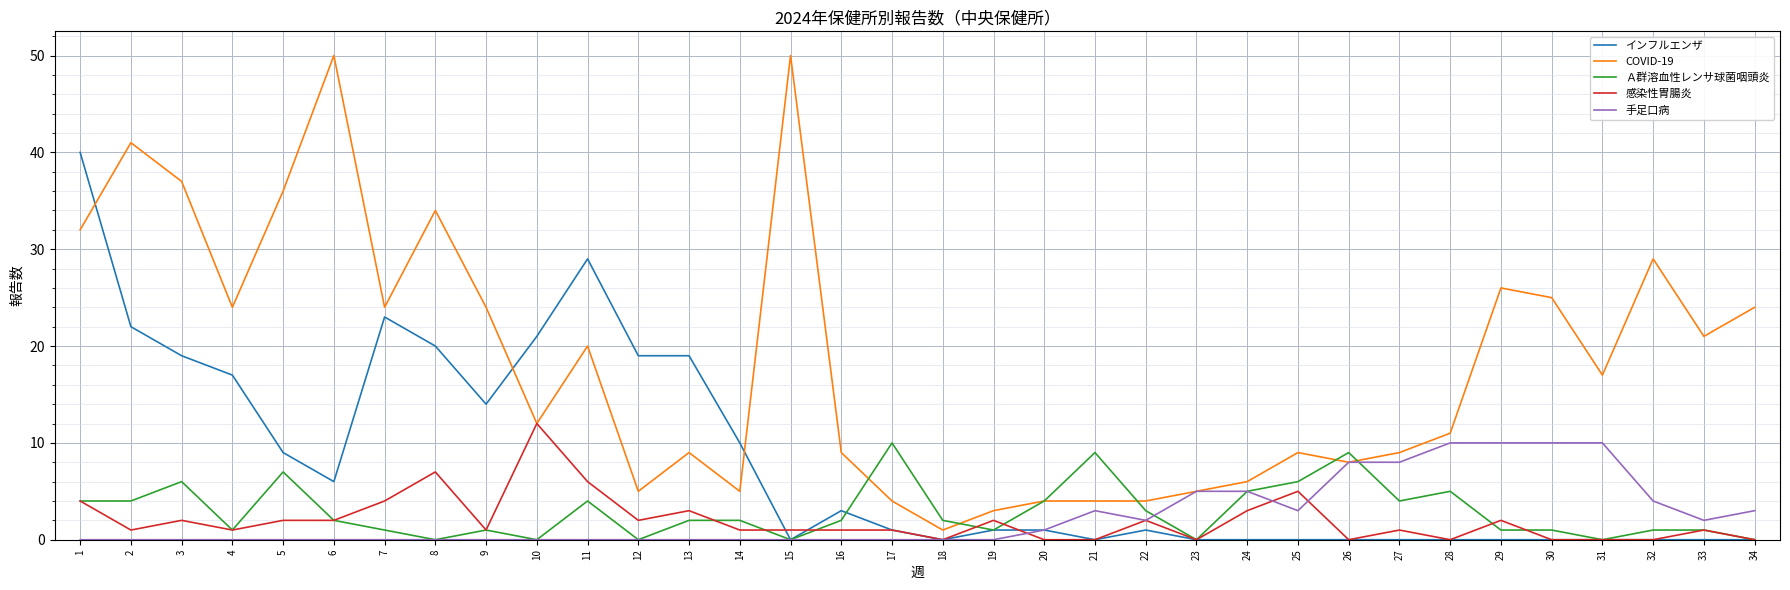

How many lines are shown in the chart?

5